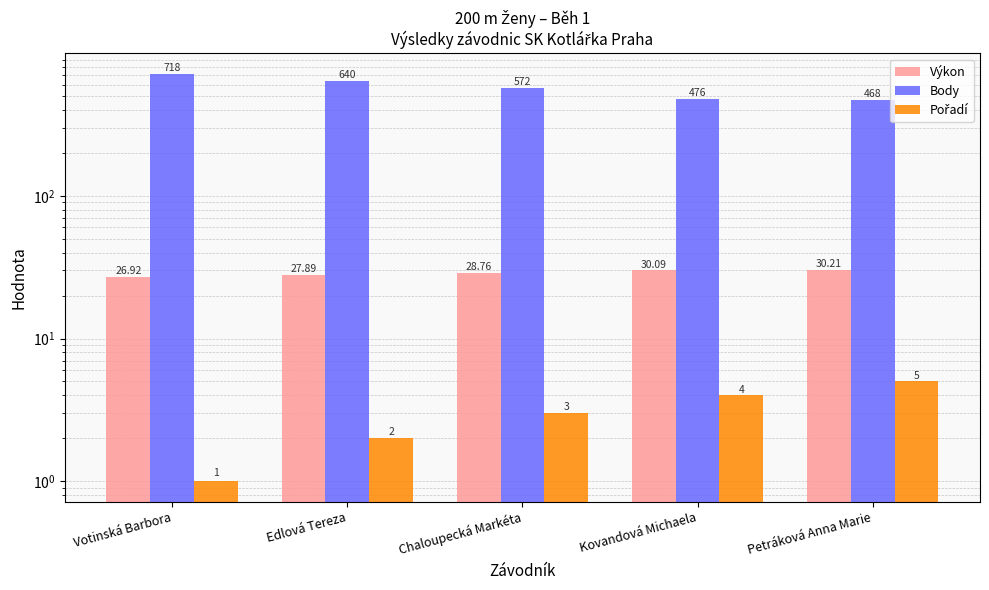

Which category has the lowest value in the Pořadí series?

Votinská Barbora